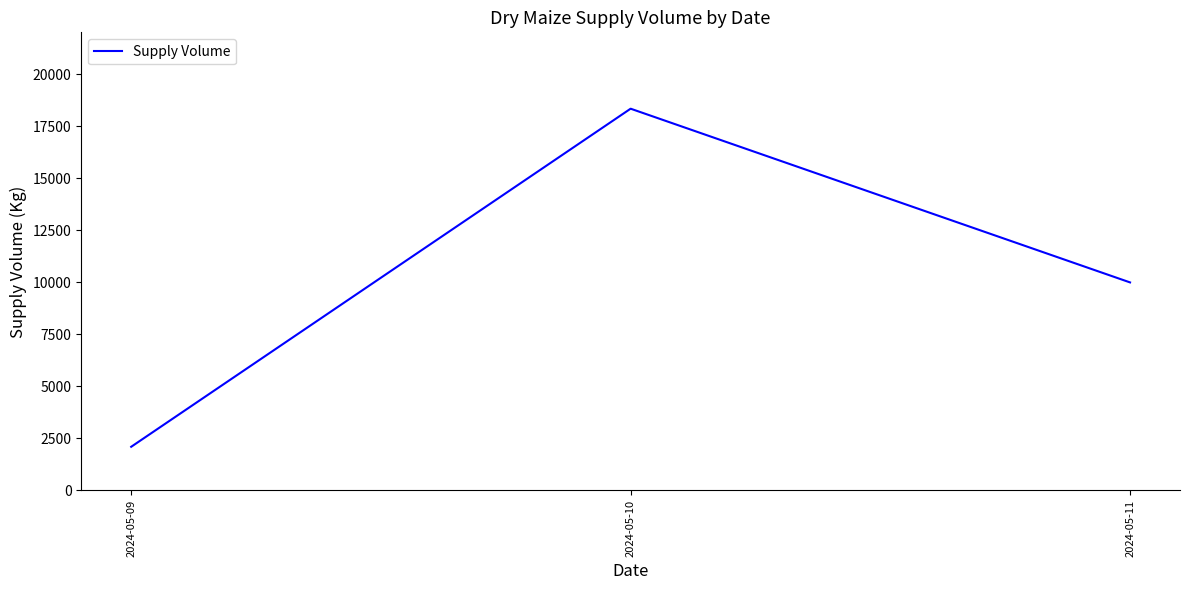

How many values are below 10000?

1